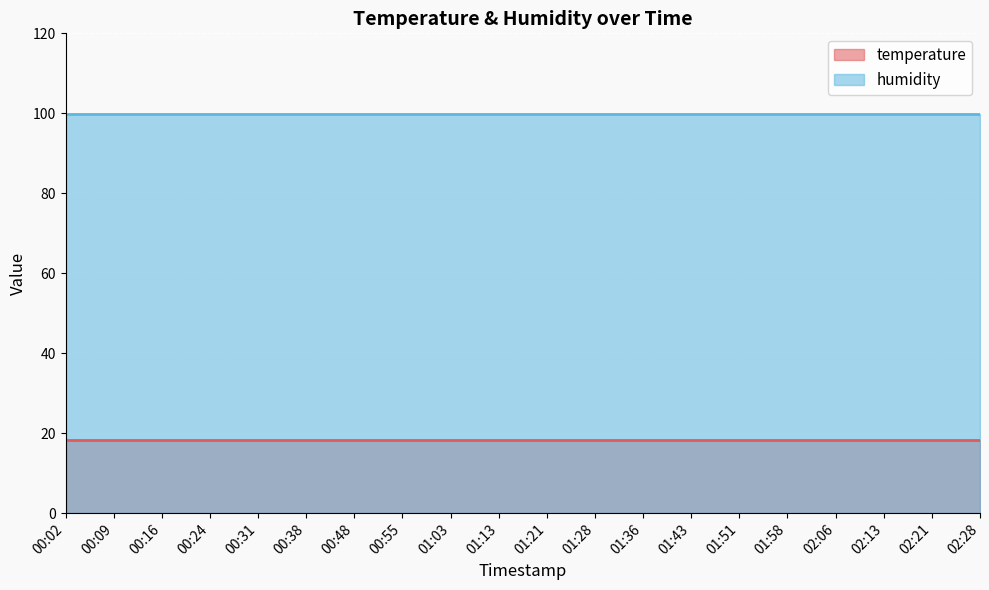

Is it true that humidity equals 39.2 at 00:16?

False